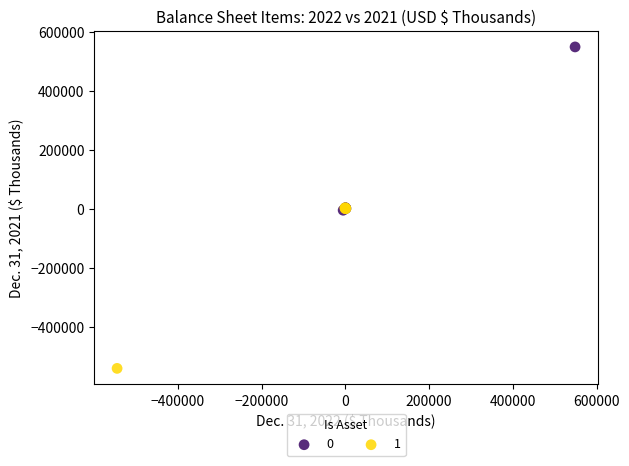

What are all the series names shown in the legend?

0, 1